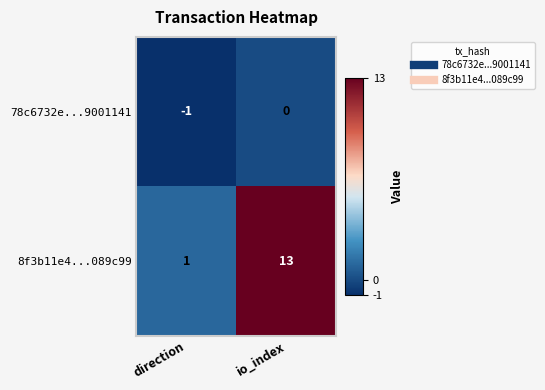

Reading left to right, list all the values displayed in this chart.

78c6732e...9001141: direction=-1	io_index=0
8f3b11e4...089c99: direction=1	io_index=13